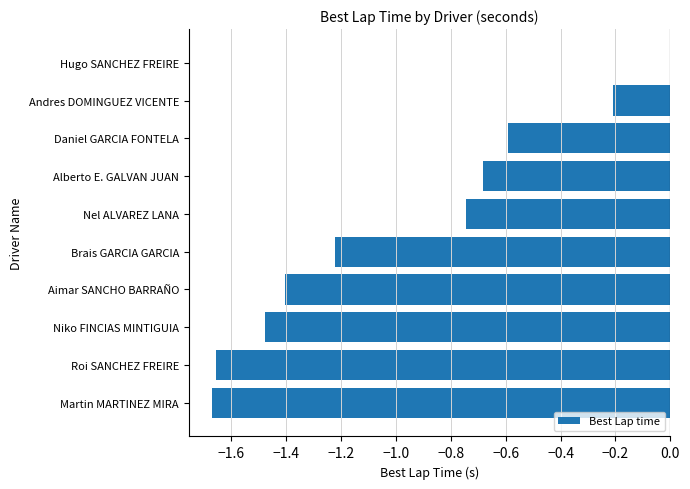

Which category has the highest value across all series?

Hugo SANCHEZ FREIRE